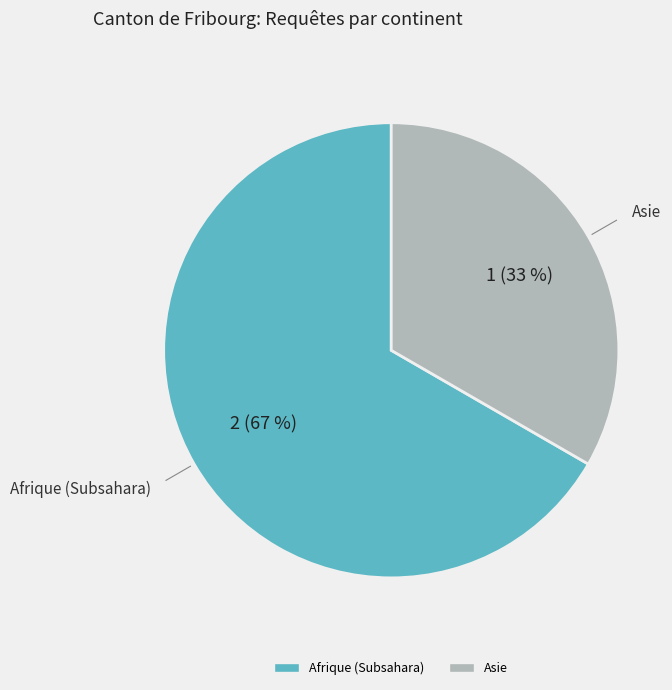

Count the number of slices in the pie.

2